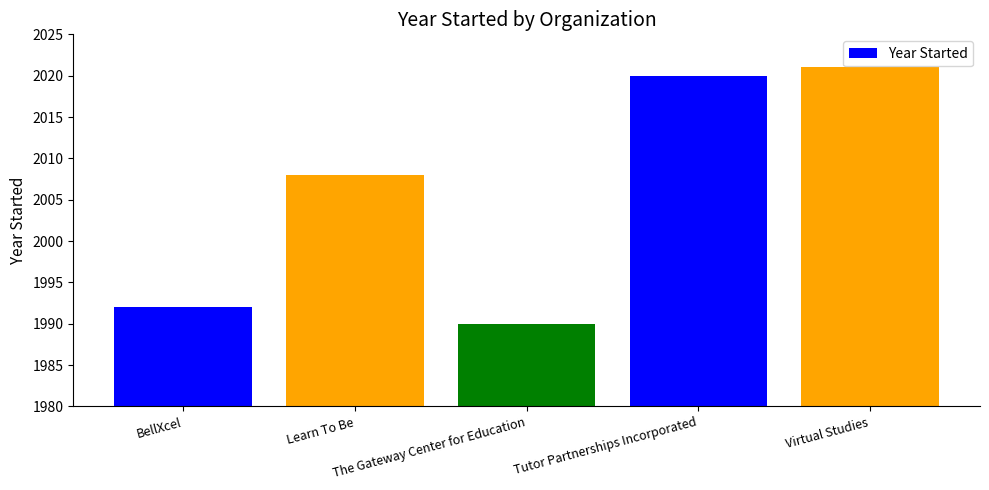

True or false: the data shows 2745 at Learn To Be.

False